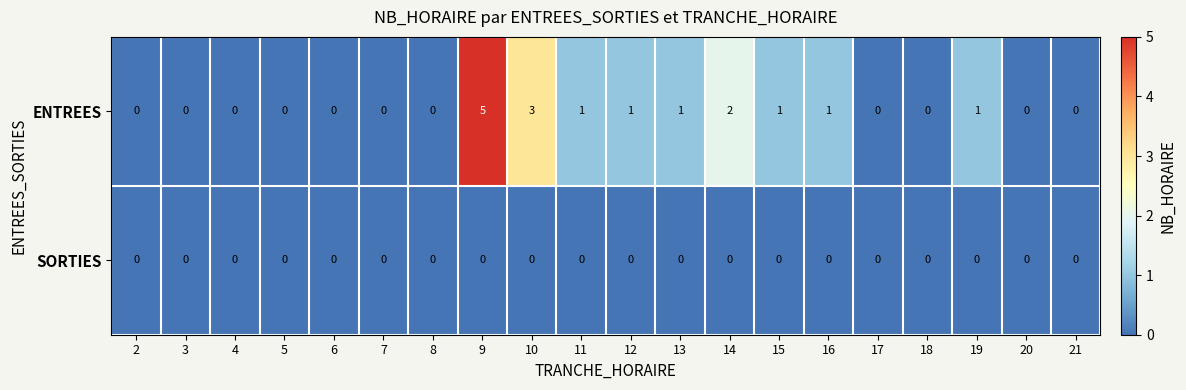

At which category is the sum across all series the highest?

9